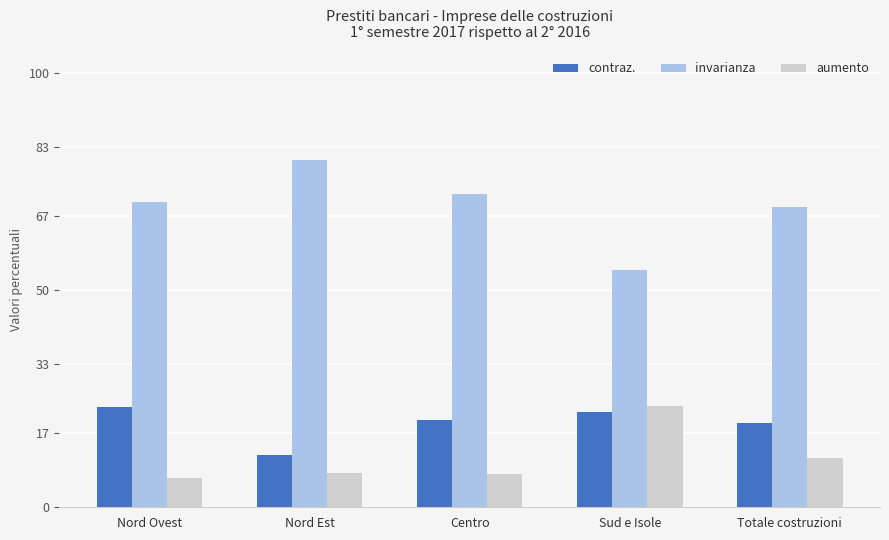

The value of aumento at Nord Est is 8.0. True or false?

True